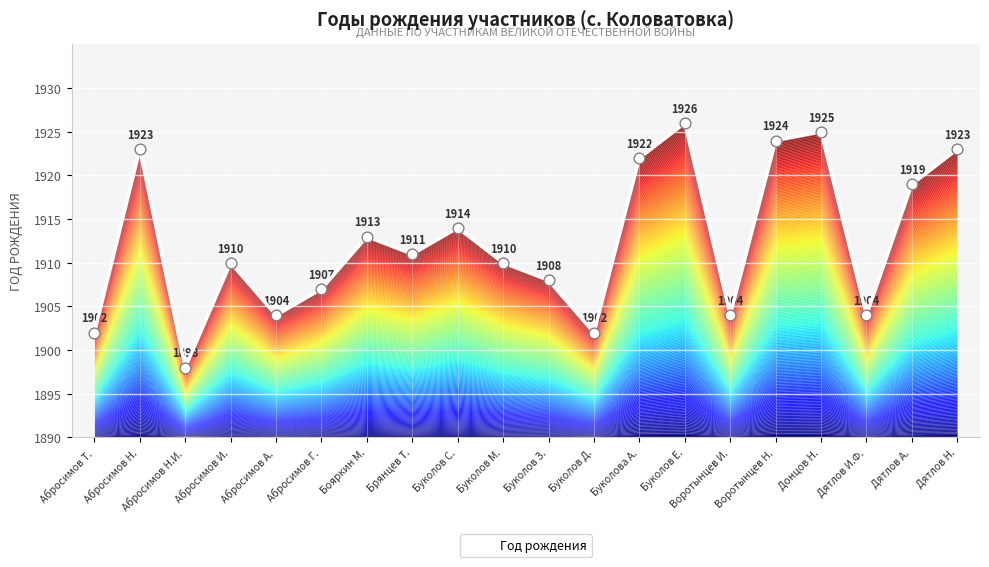

Which has a higher value, Буколов М. or Буколов С.?

Буколов С.